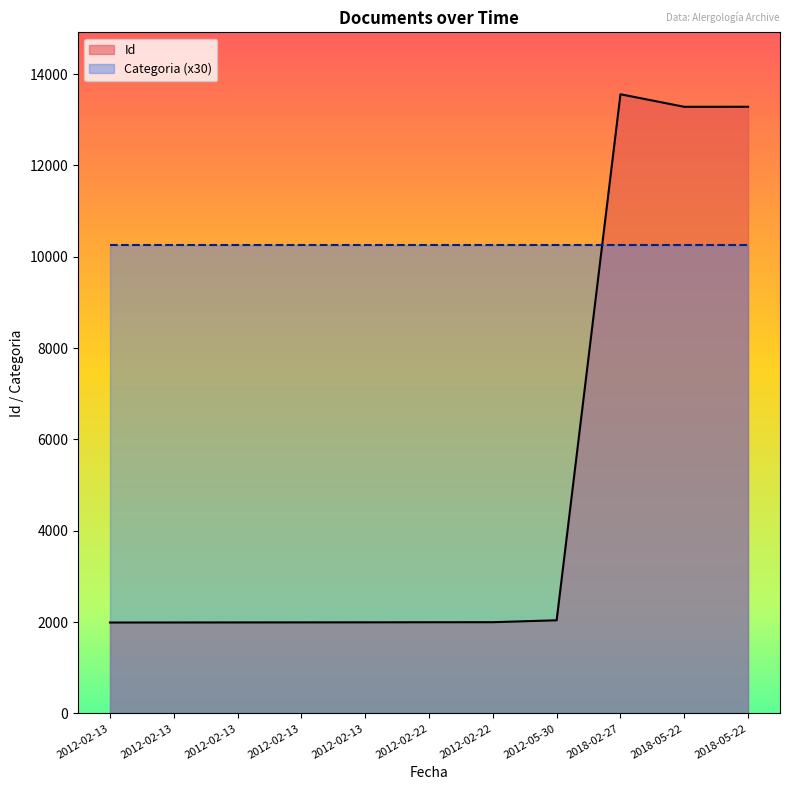

How many data points does each series have?

11